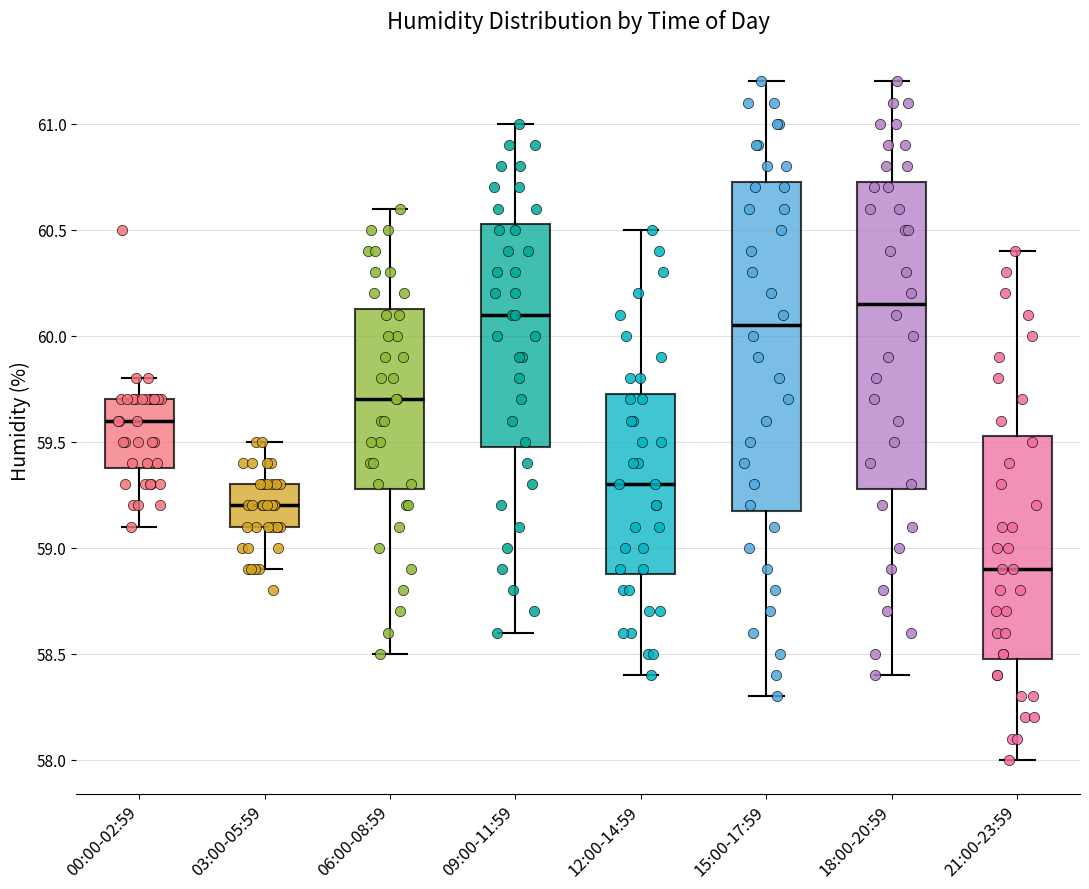

Where does the lower whisker of the box for 21:00-23:59 end on the y-axis? The values are not printed on the chart, so give them approximately, as read against the axis.

58.00